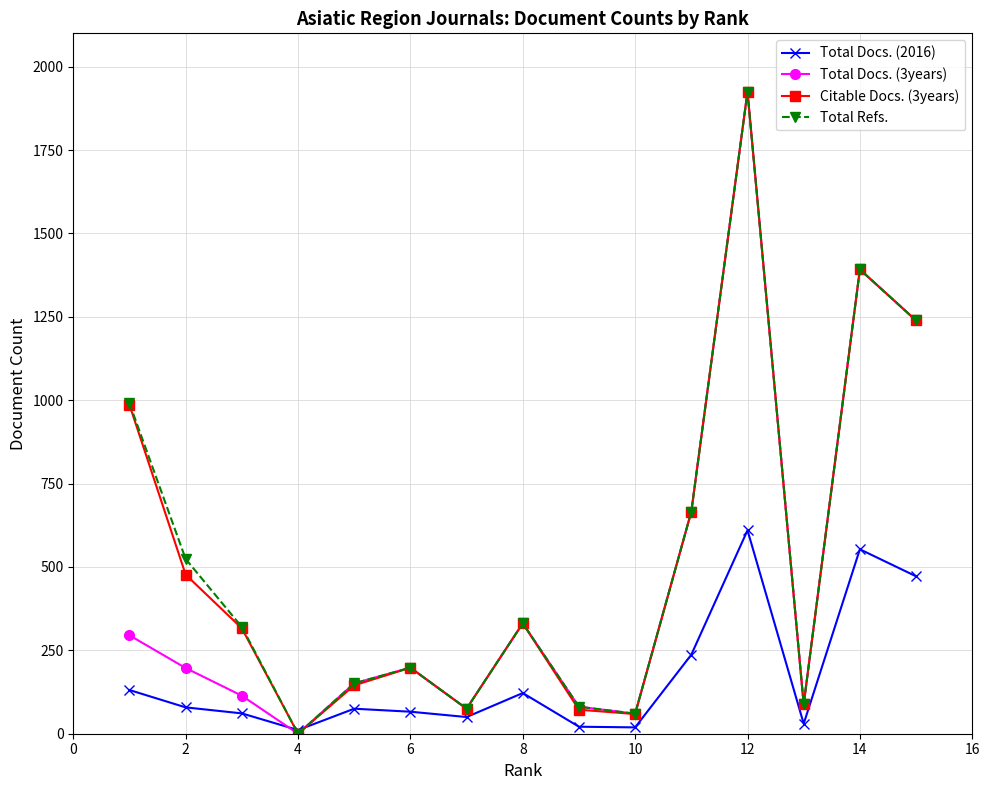

How many values in Total Refs. are above zero?

14